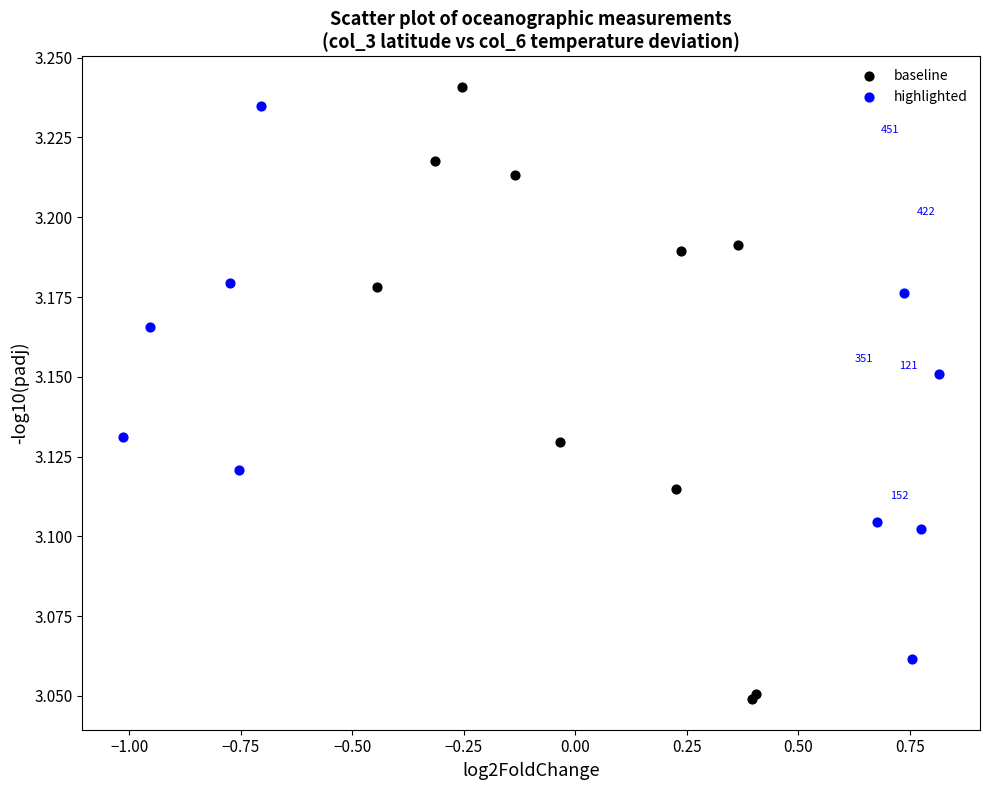

Which series reaches the minimum Y coordinate?

baseline